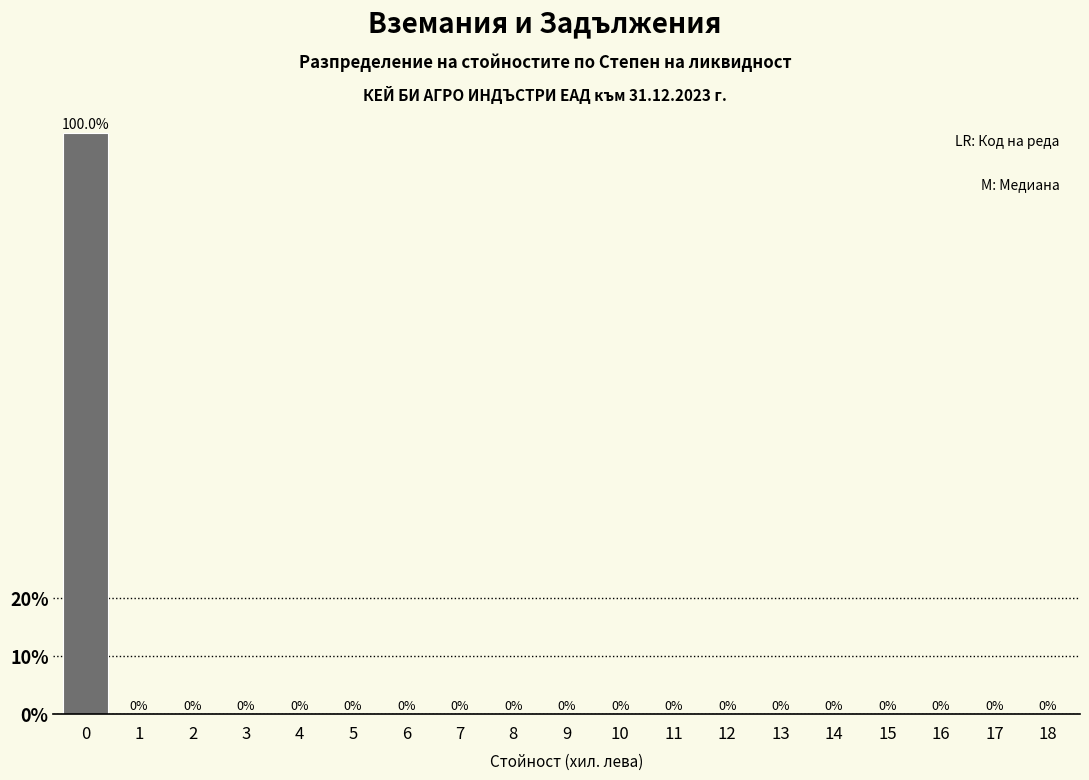

Reading right to left, extract all data points from this chart.

18=0	17=0	16=0	15=0	14=0	13=0	12=0	11=0	10=0	9=0	8=0	7=0	6=0	5=0	4=0	3=0	2=0	1=0	0=100